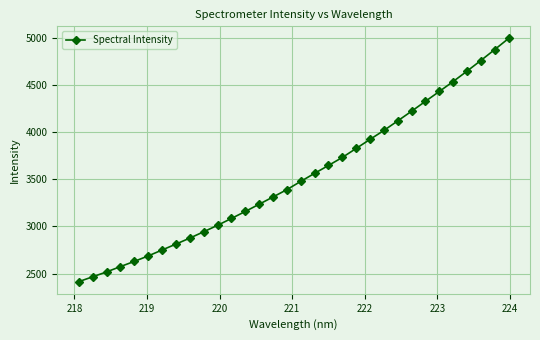

What is the difference between the second highest and minimum values?

2456.9